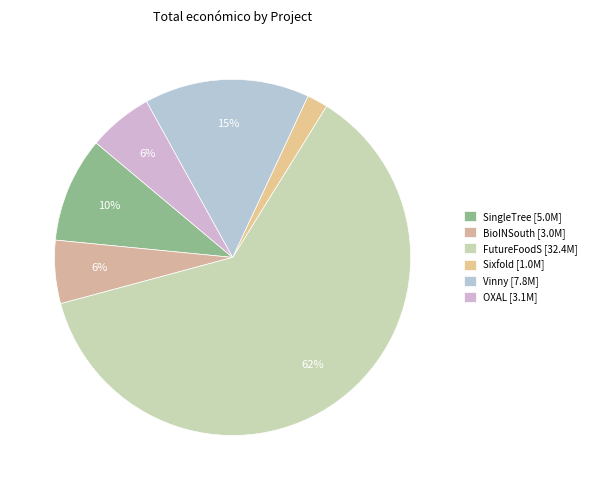

True or false: SingleTree accounts for 10% of the total.

True